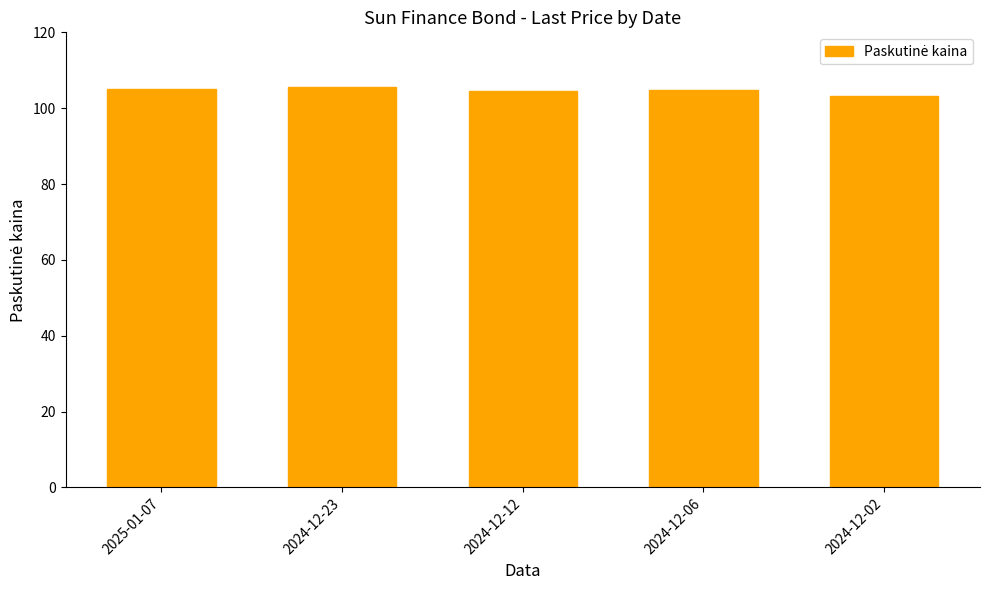

What is the approximate value at 2024-12-06?

104.7